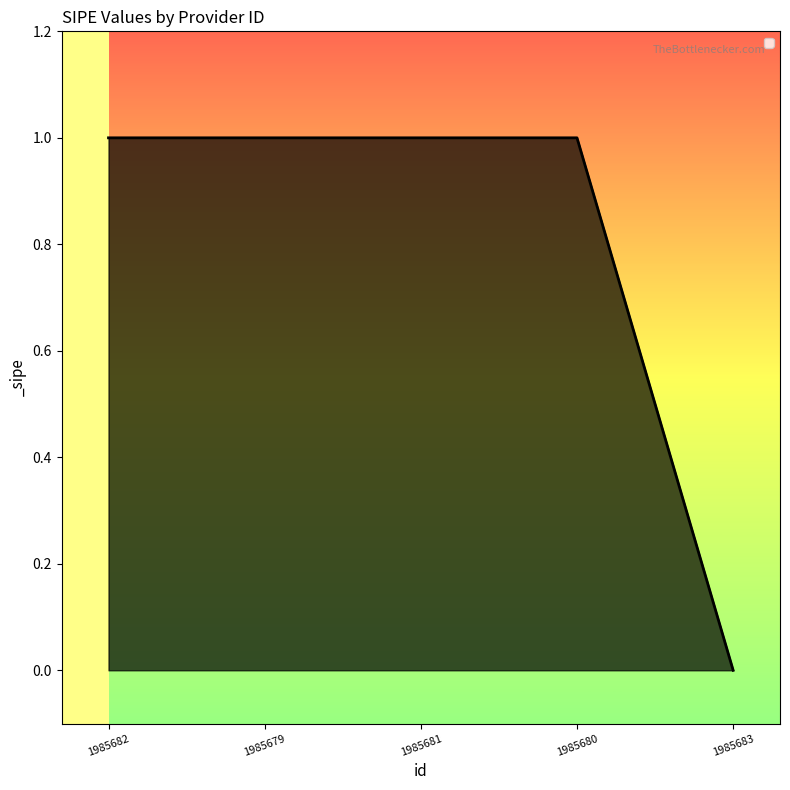

What position from the left is 1985680?

4